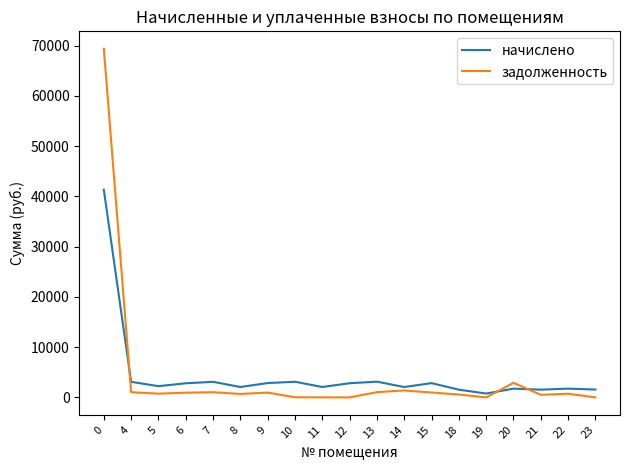

Between 9 and 11, which series saw the biggest shift?

задолженность